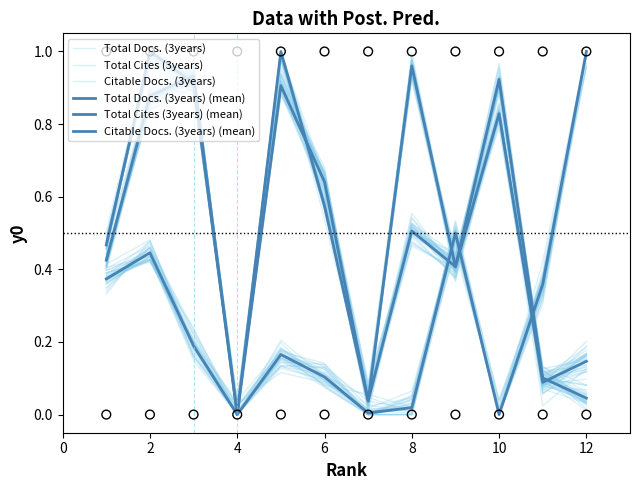

At how many categories does at least one series exceed 0?

12